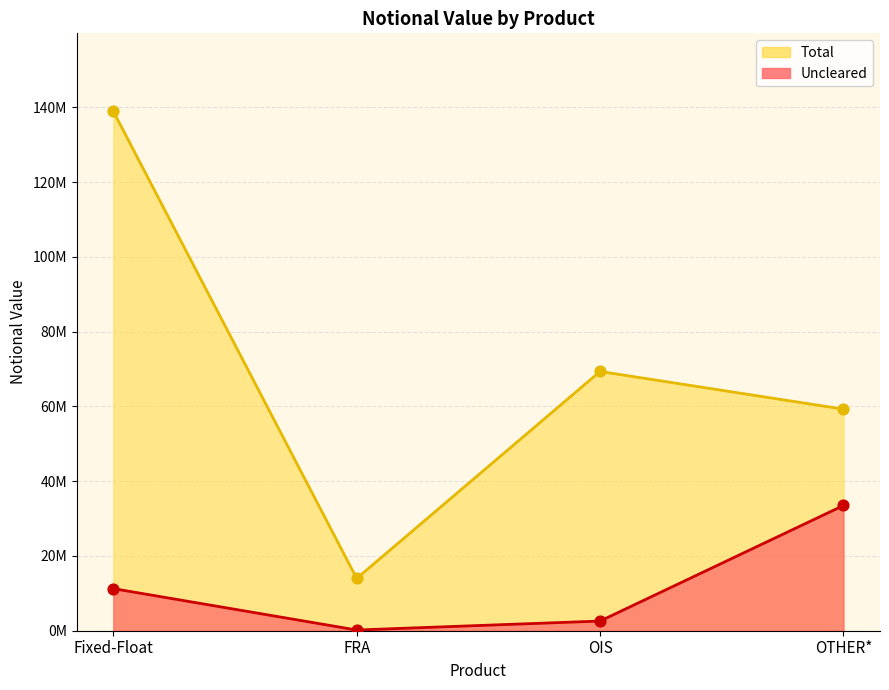

What is the total value across all series at OIS?

71941669